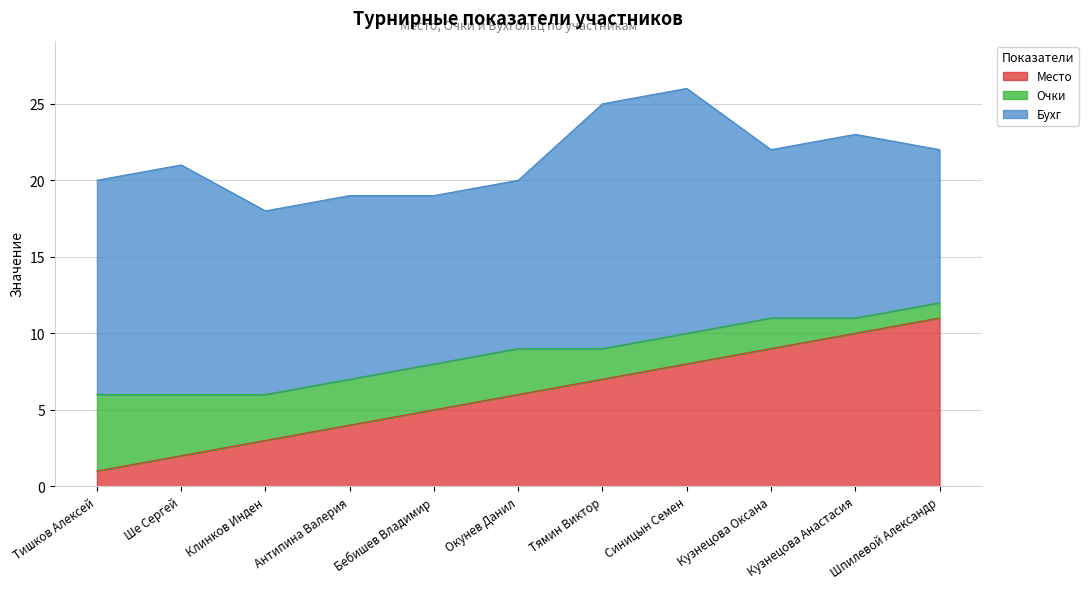

Which series has the largest total across all categories?

Бухг